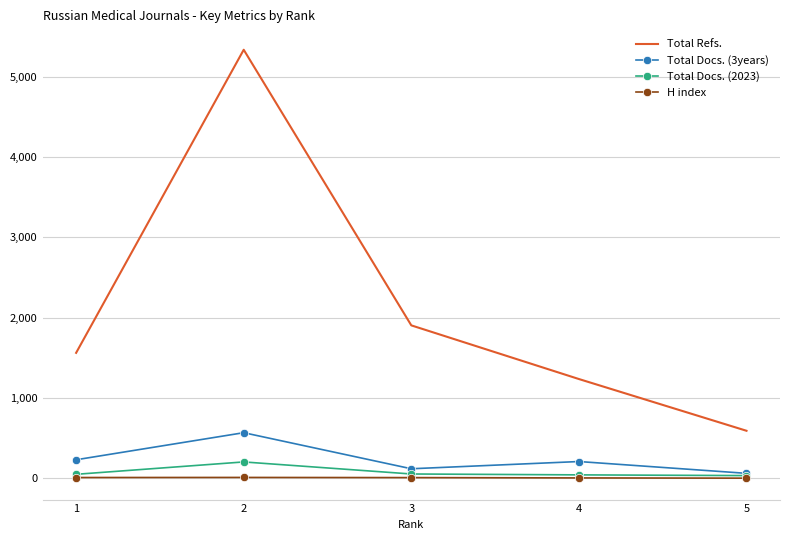

At which category does Total Docs. (3years) reach its first local valley?

3